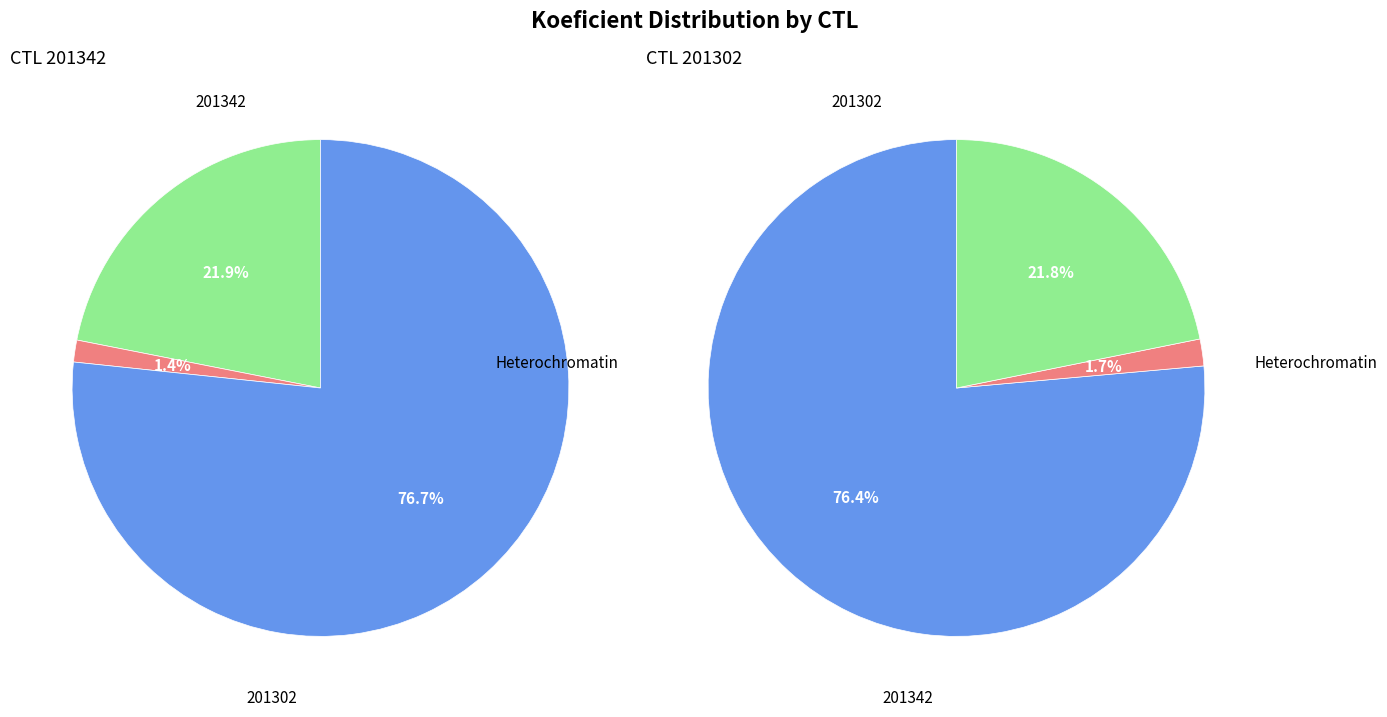

What is the largest slice in the pie chart?

201302